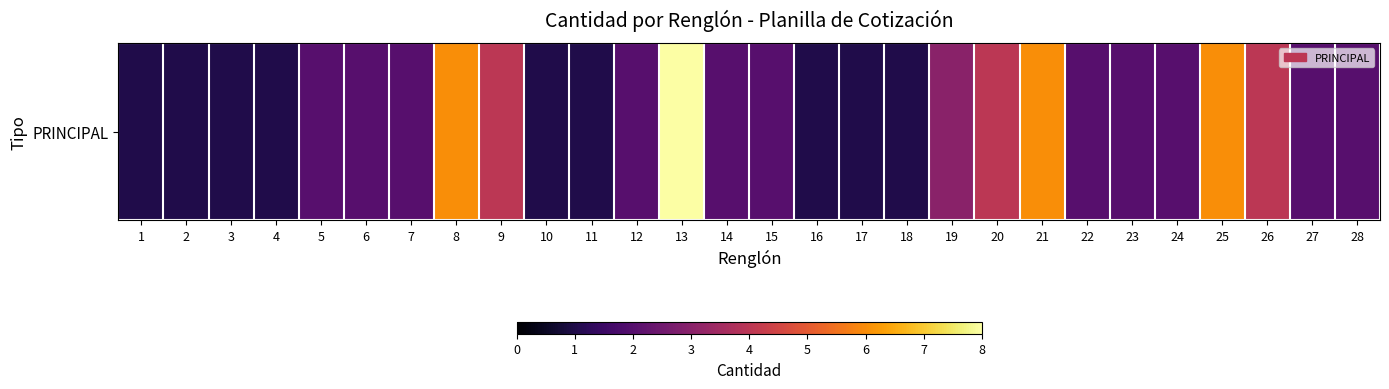

Is it true that the value at 25 is 2?

False